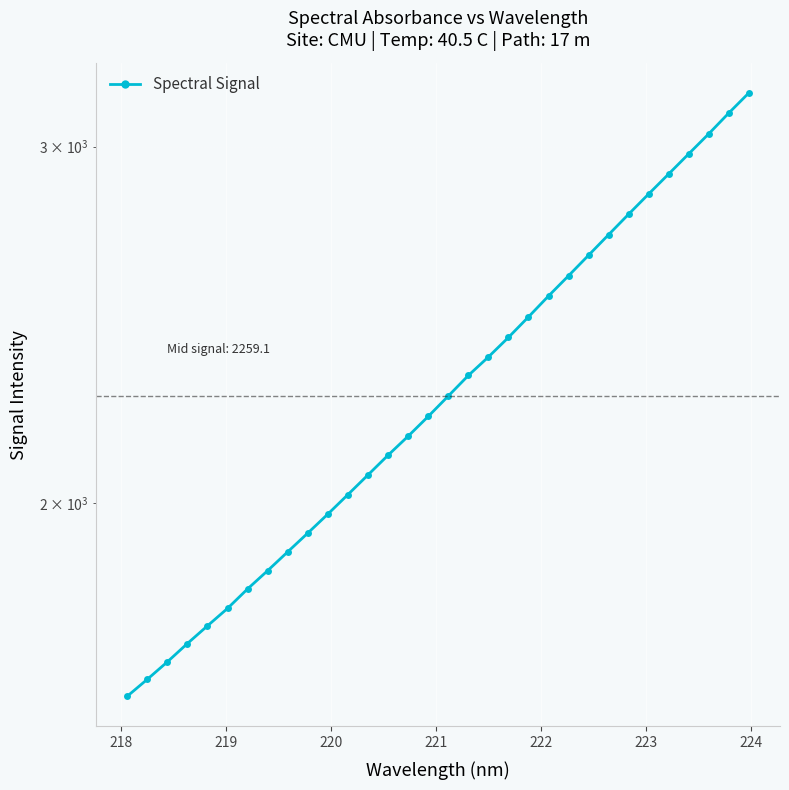

How many data points does each series have?

32